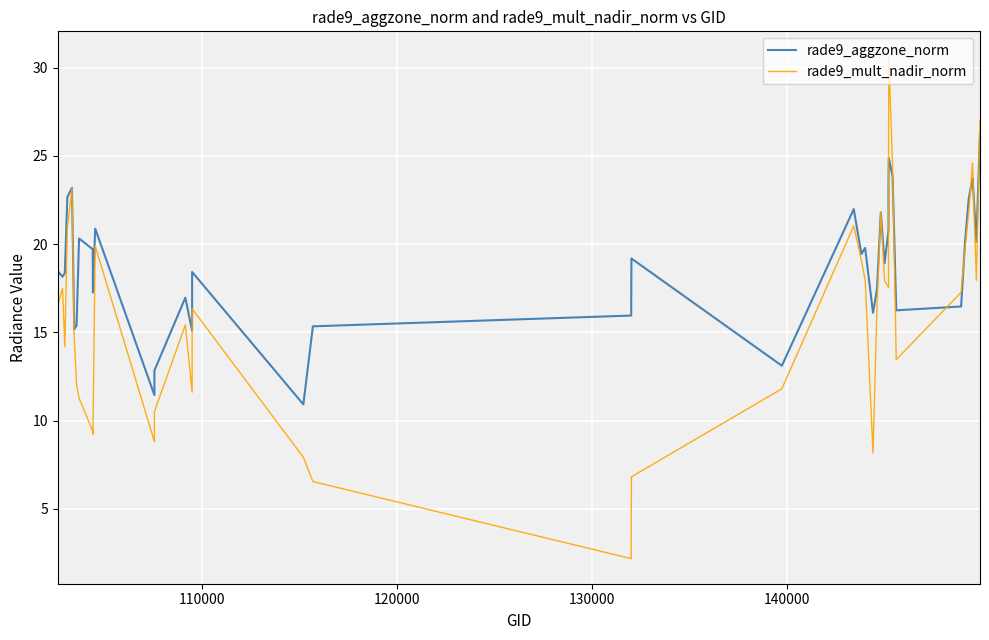

True or false: rade9_aggzone_norm and rade9_mult_nadir_norm cross at least once.

True